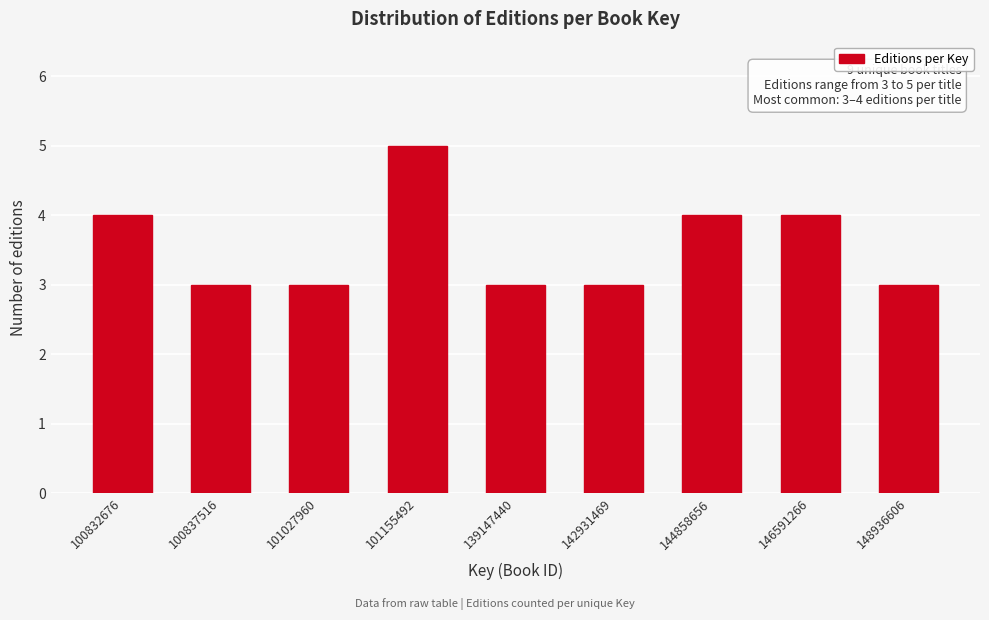

Reading left to right, list all the values displayed in this chart.

4	3	3	5	3	3	4	4	3